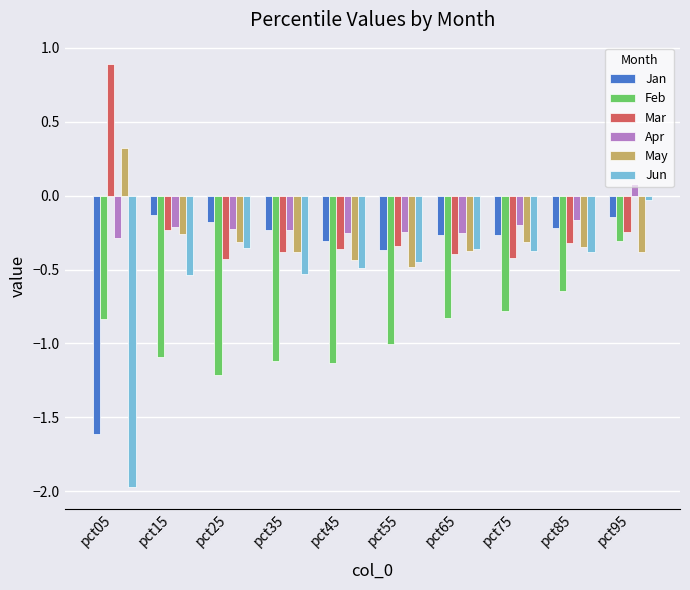

What is the difference between the Mar values at pct05 and pct65?

1.3